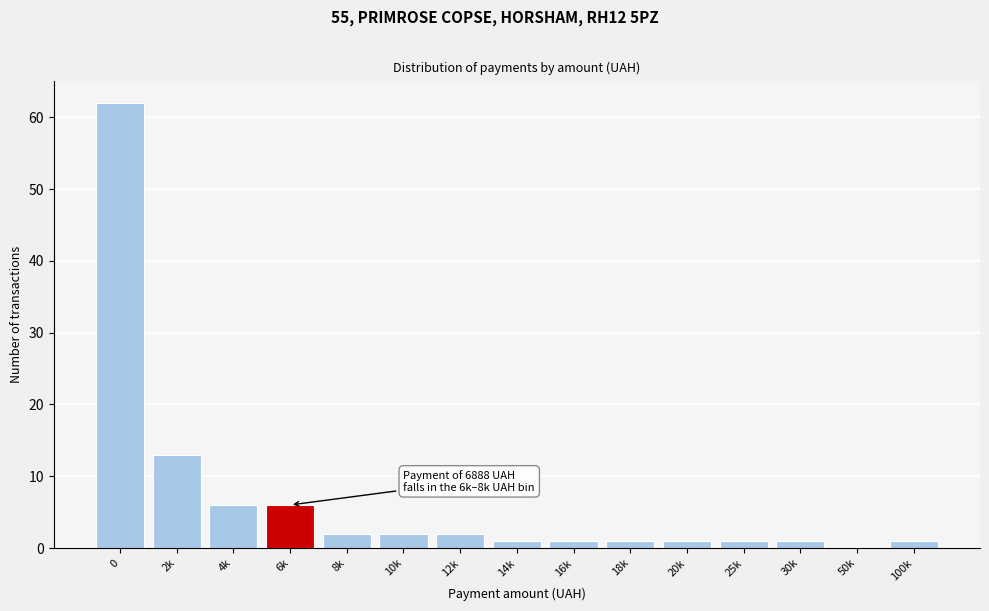

Reading left to right, transcribe all the data shown in this chart.

0=62	2k=13	4k=6	6k=6	8k=2	10k=2	12k=2	14k=1	16k=1	18k=1	20k=1	25k=1	30k=1	50k=0	100k=1